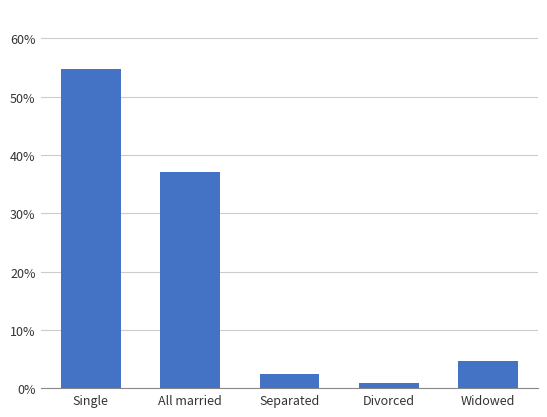

What is the value of the 2nd bar from the left?

0.4